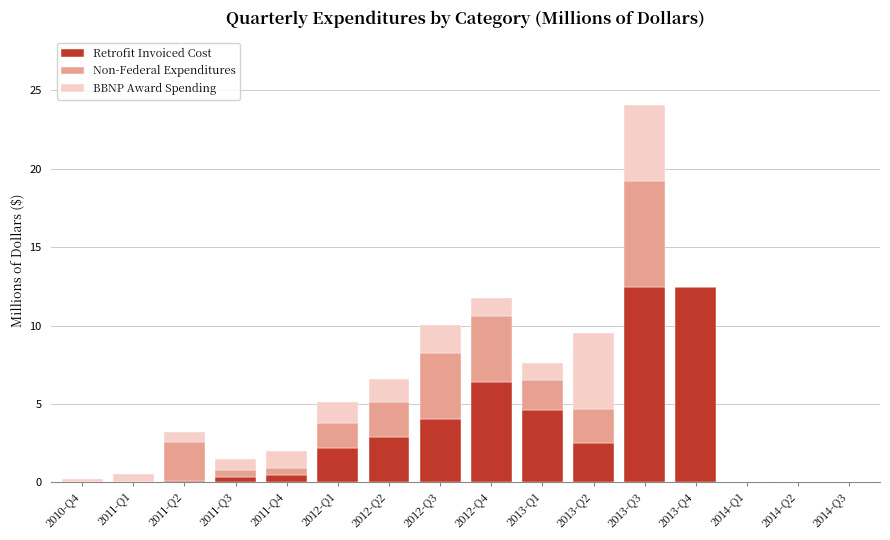

Where is Retrofit Invoiced Cost nearest to the value 6?

2012-Q4